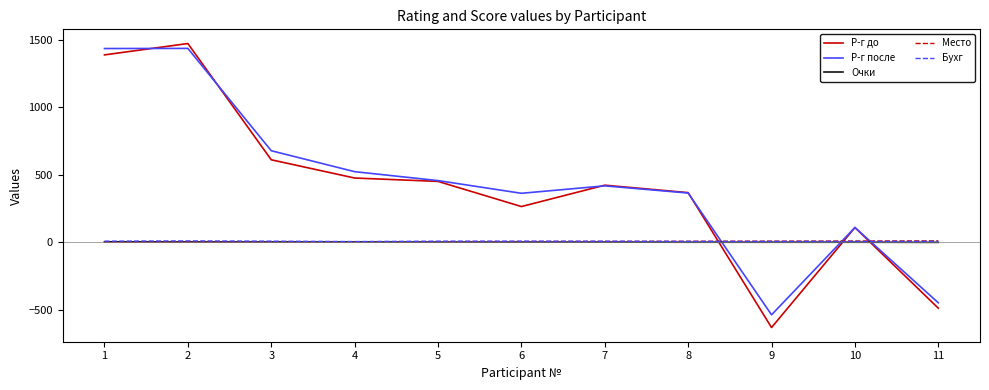

What is the smallest value displayed?

-630.0